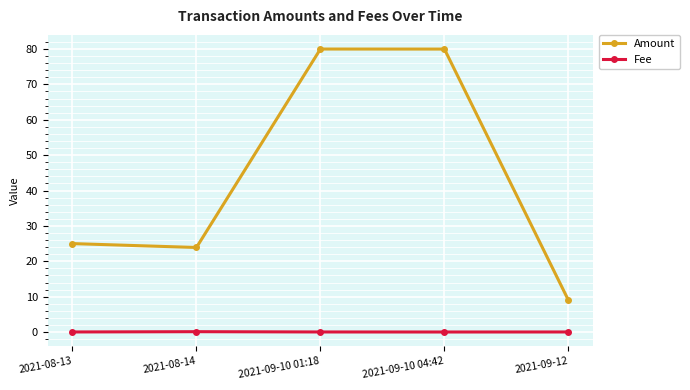

Which series changed the most between 2021-08-14 and 2021-09-10 04:42?

Amount